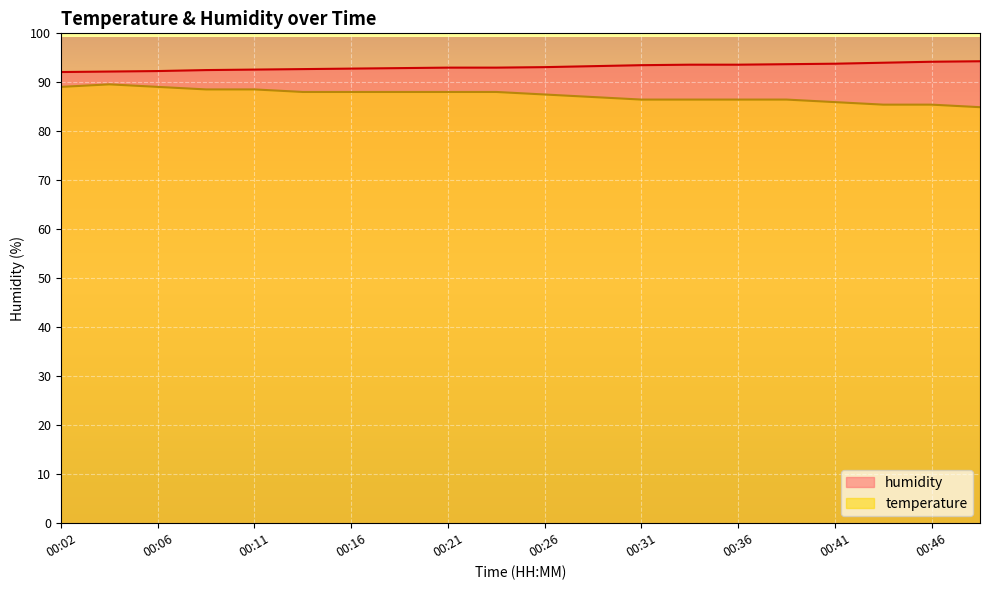

The humidity series shows 92.3 at 00:06. True or false?

True